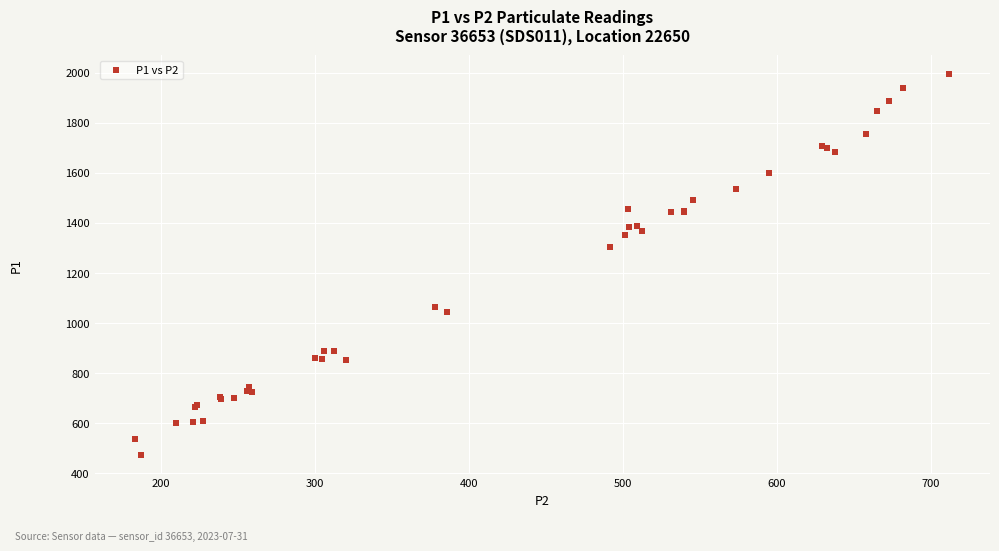

What Y value in the scatter plot is closest to 1233?

1303.8